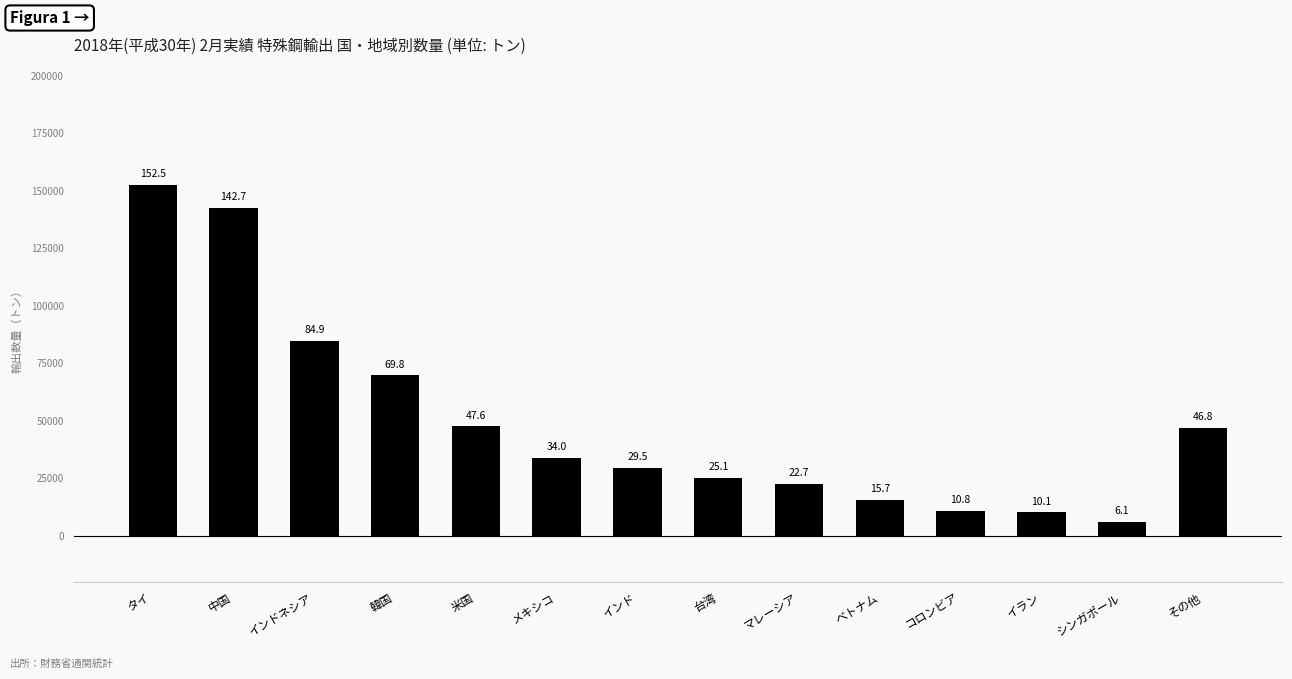

List the labels in order of value, largest first.

タイ, 中国, インドネシア, 韓国, 米国, その他, メキシコ, インド, 台湾, マレーシア, ベトナム, コロンビア, イラン, シンガポール